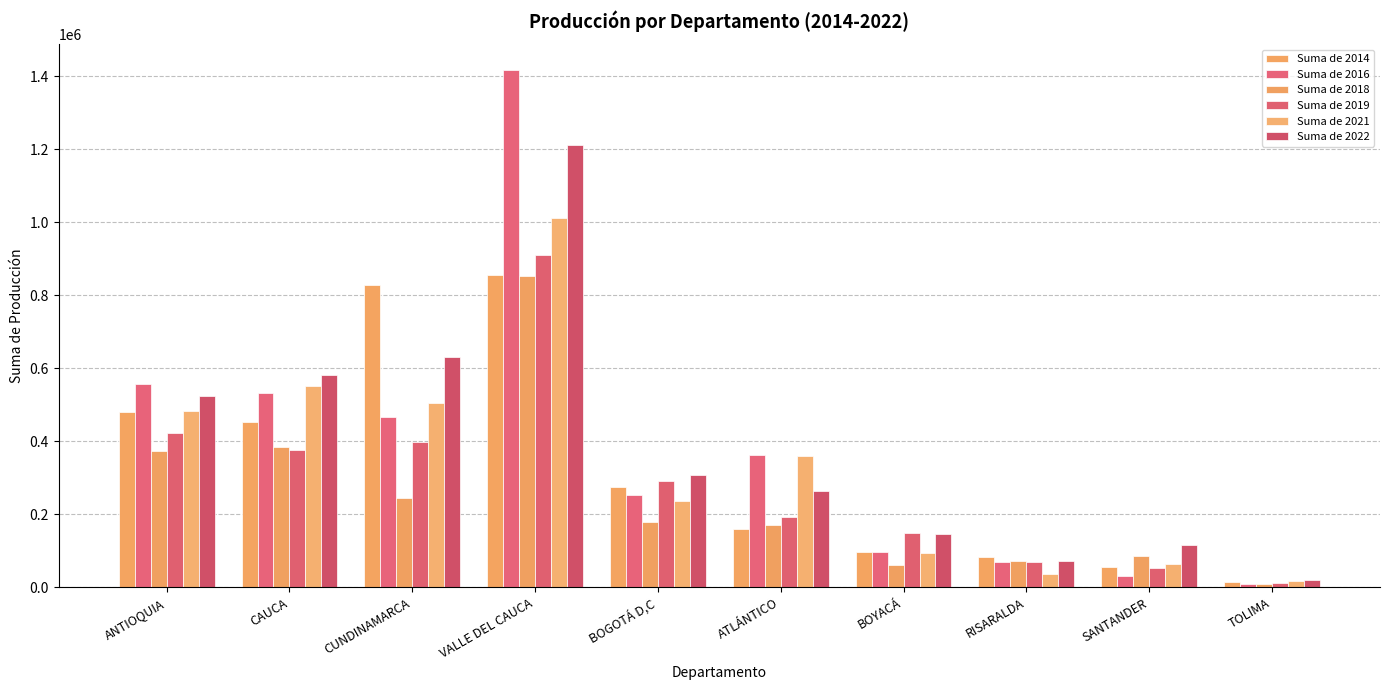

Which series has the largest range (max minus min)?

Suma de 2016